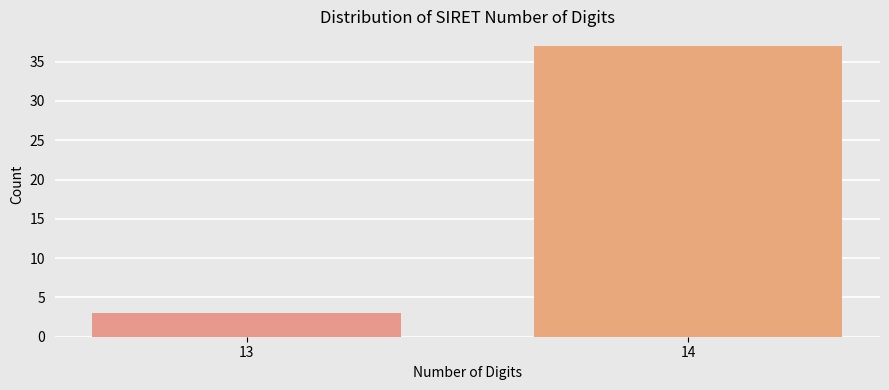

Reading left to right, what are all the values shown in this chart?

13=3	14=37